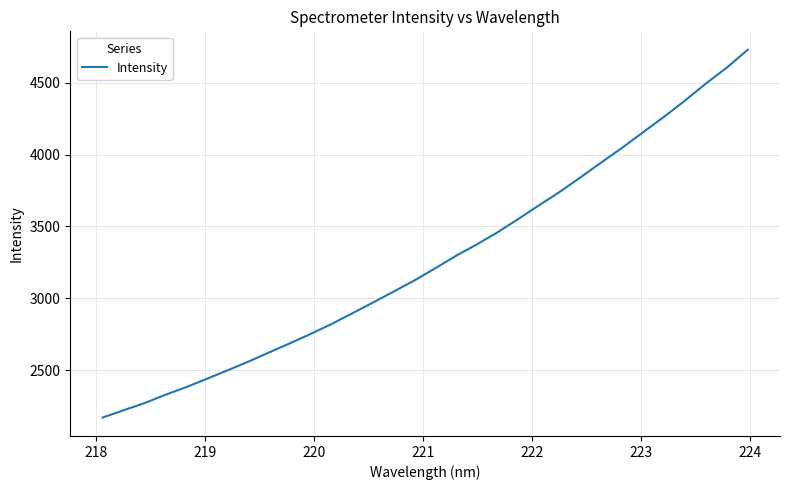

What is the difference between the maximum and minimum values?

2559.0